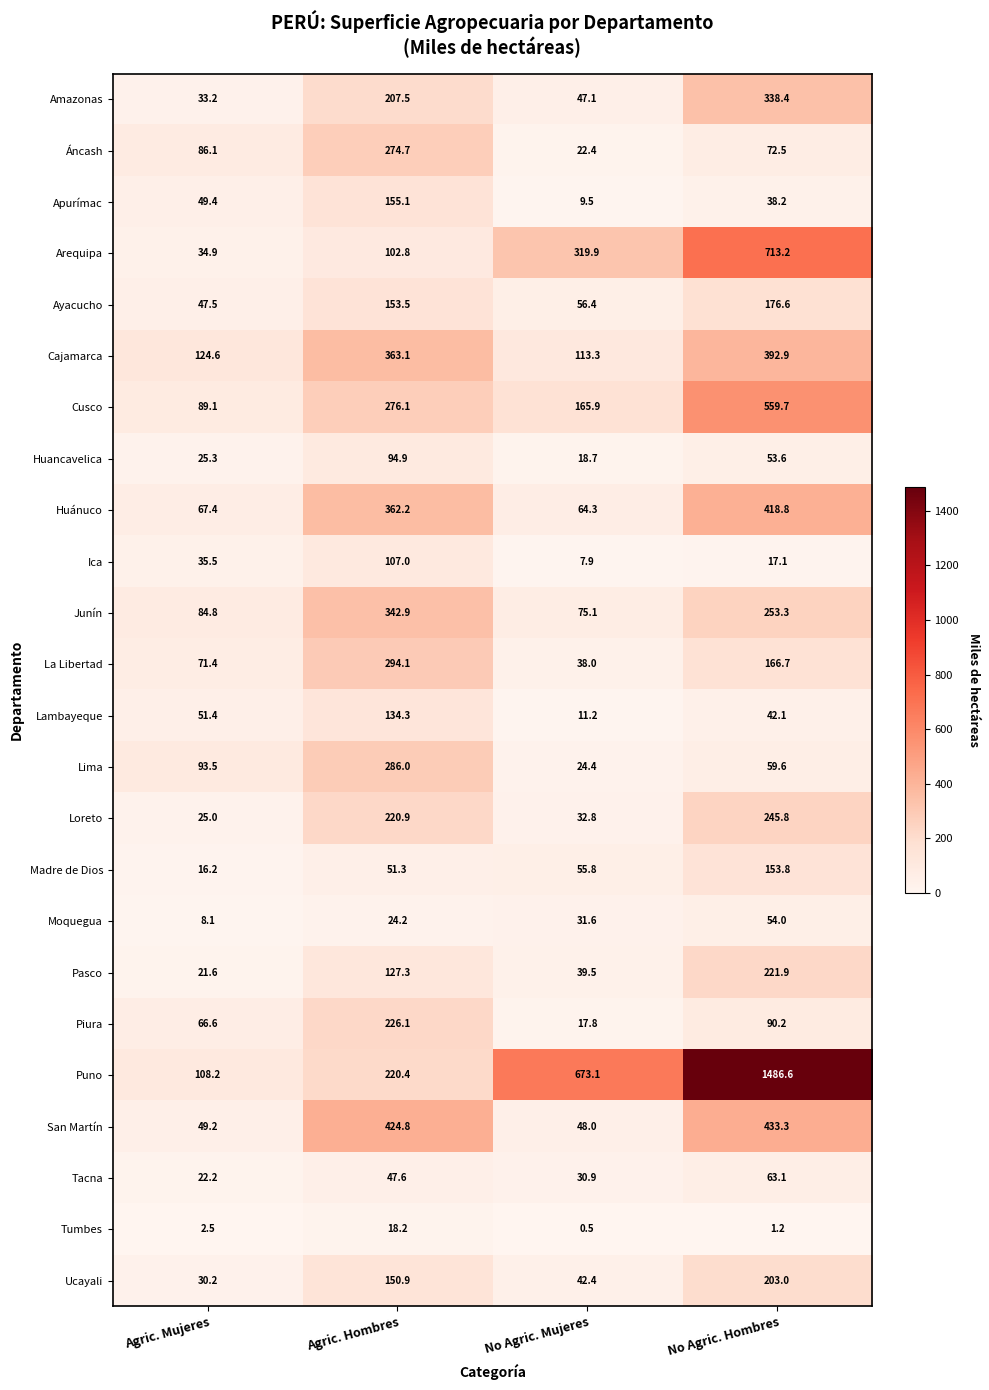

At how many categories does at least one series exceed 1236?

1